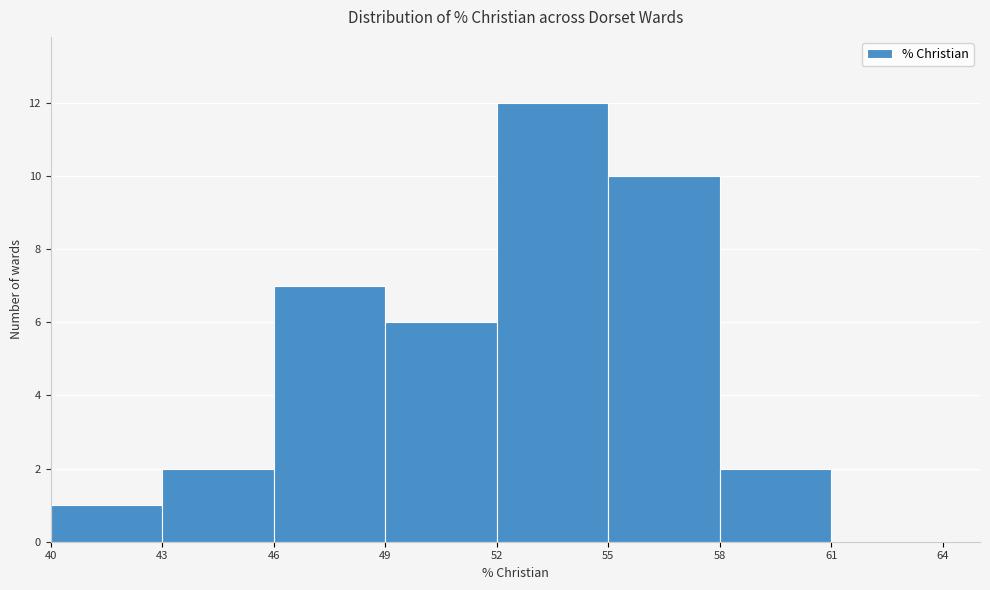

What is the height of the bar covering 52 to 55 on the x-axis? The values are not printed on the chart, so give them approximately, as read against the axis.

12